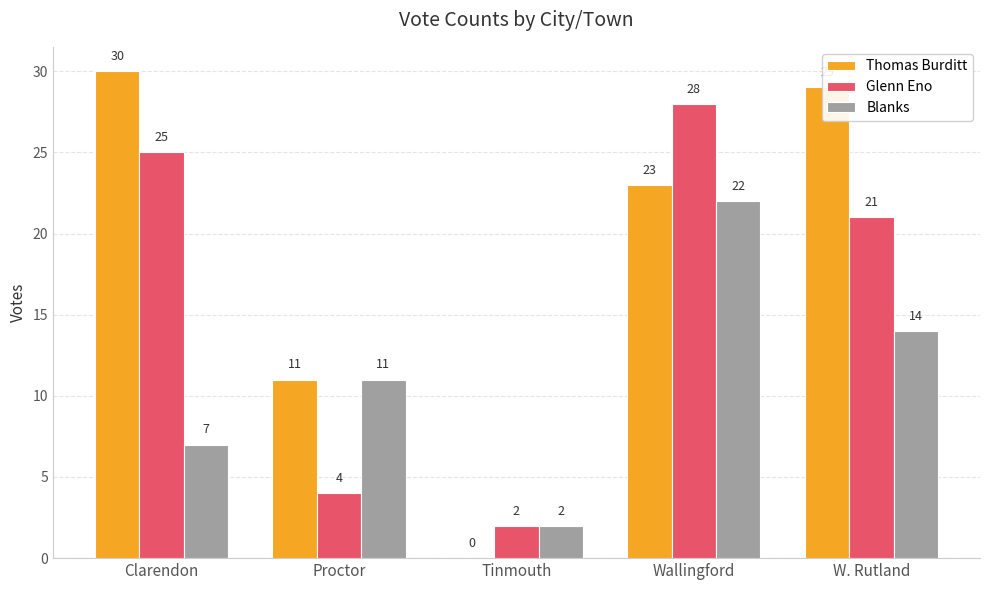

Which series changed the most between Clarendon and Wallingford?

Blanks